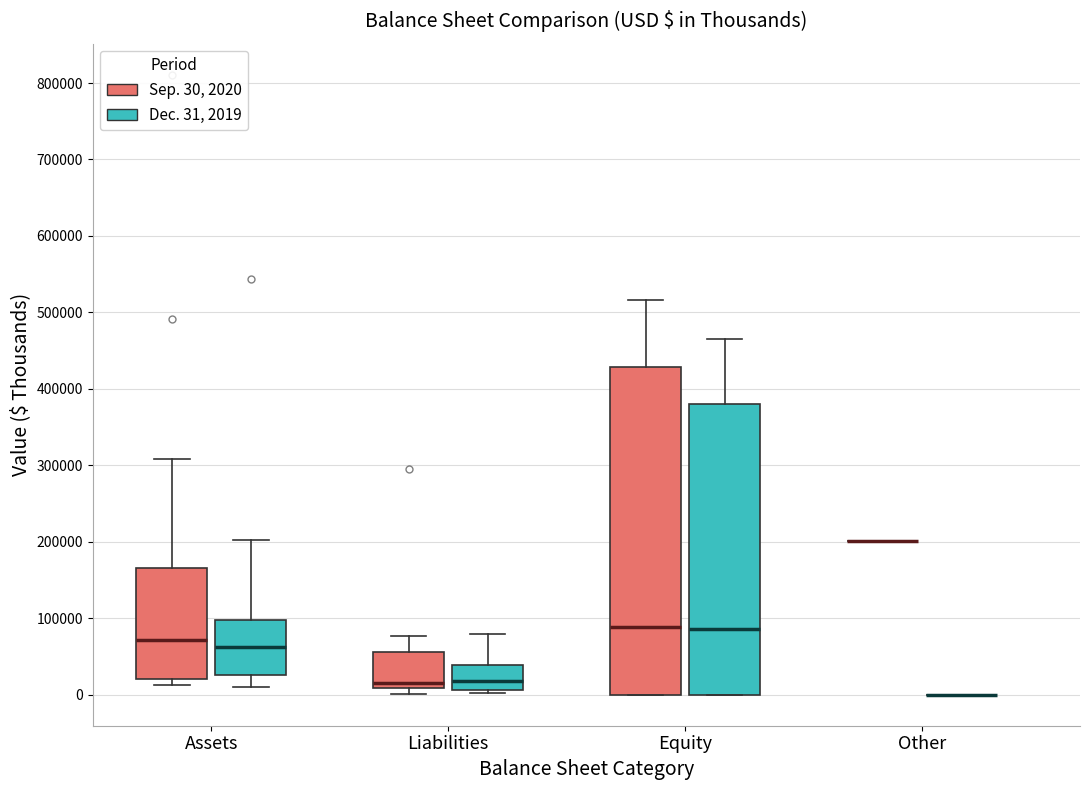

Which box is the tallest, from its lower edge to its upper edge?

Equity (Sep. 30, 2020)